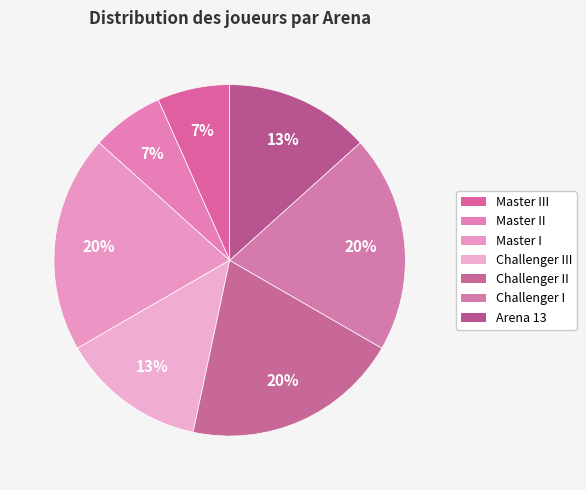

How many segments does this pie chart have?

7